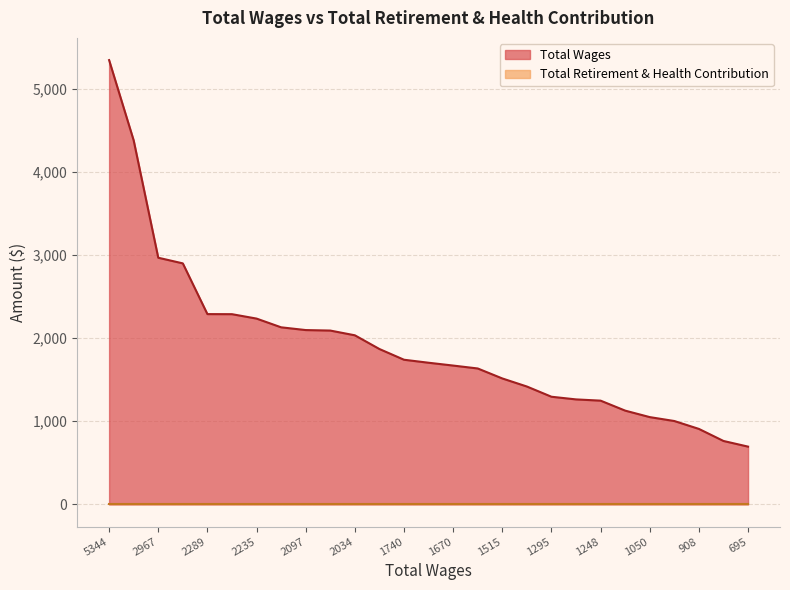

Which series has the largest range (max minus min)?

Total Wages